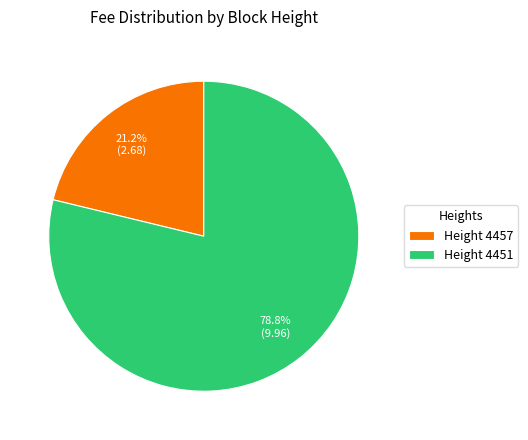

Count the number of slices in the pie.

2